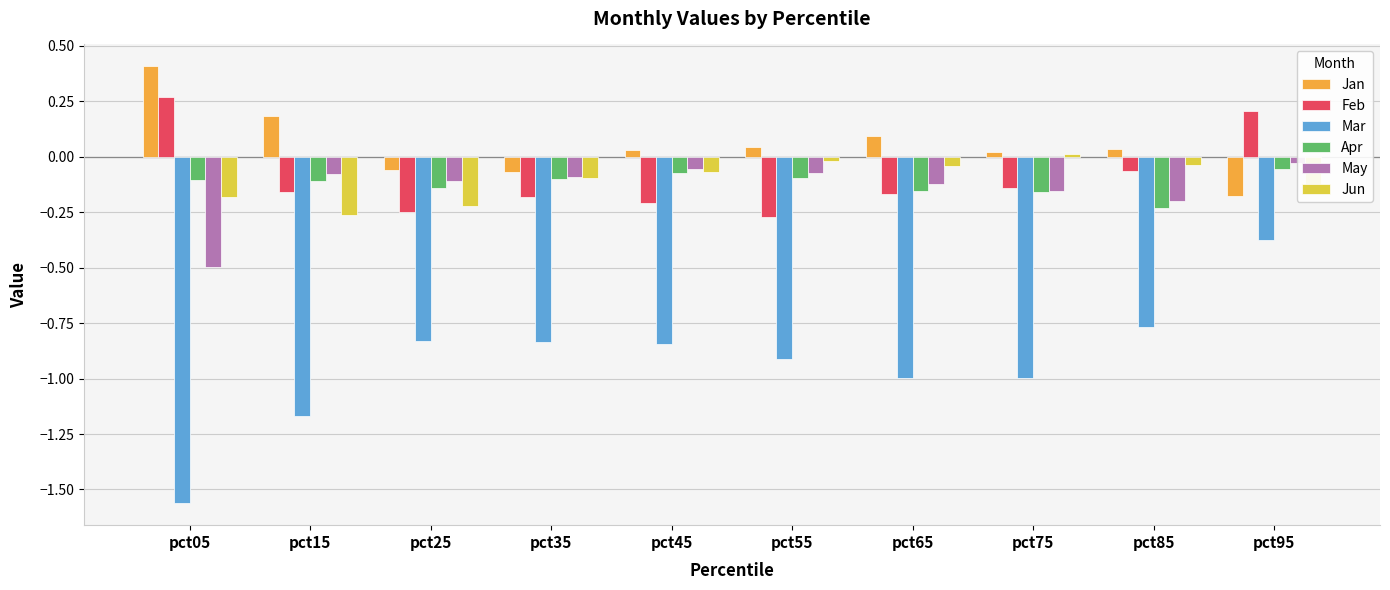

Which has a higher value, pct85 or pct05?

pct05